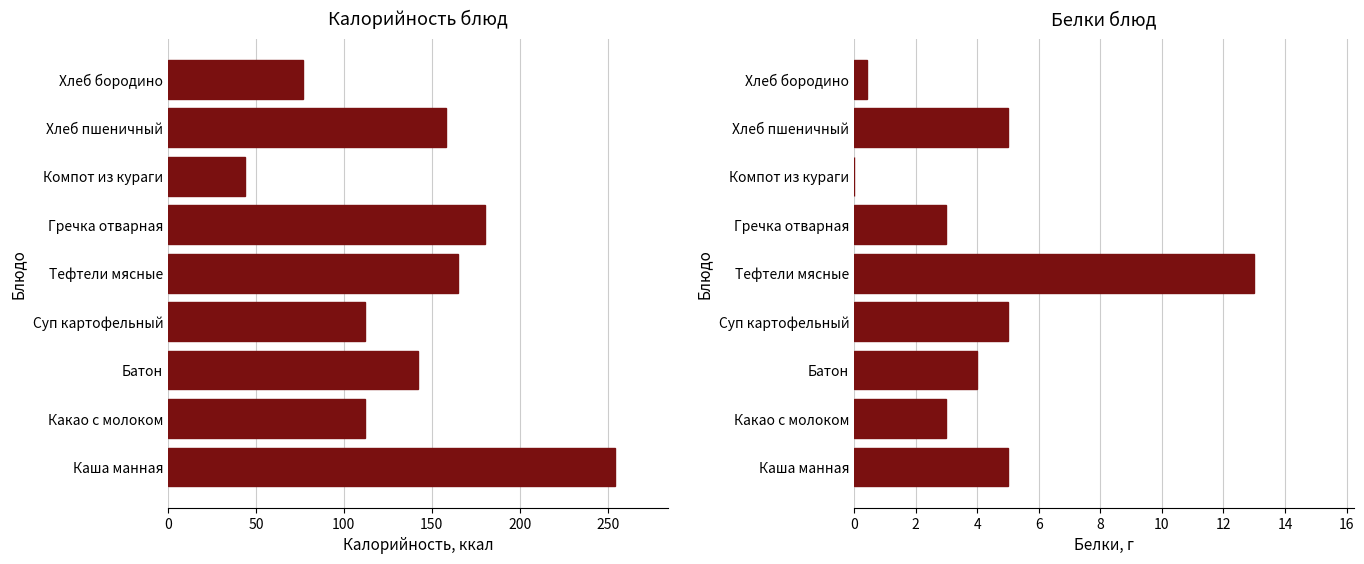

Reading right to left, what are all the values shown in this chart?

Калорийность: 76.7	158.0	44.0	180.0	165.0	112.0	142.0	112.0	254.0
Белки: 0.4	5.0	0.0	3.0	13.0	5.0	4.0	3.0	5.0